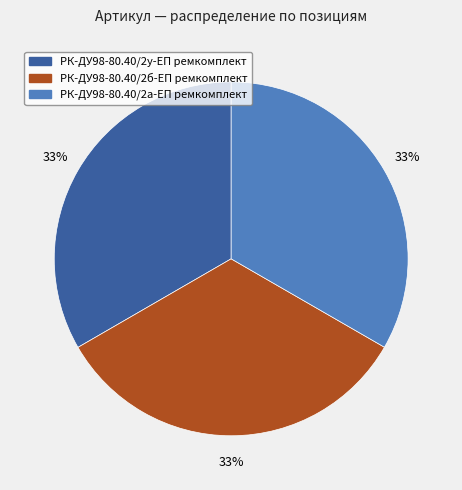

To the nearest percent, what is the average slice percentage?

33%